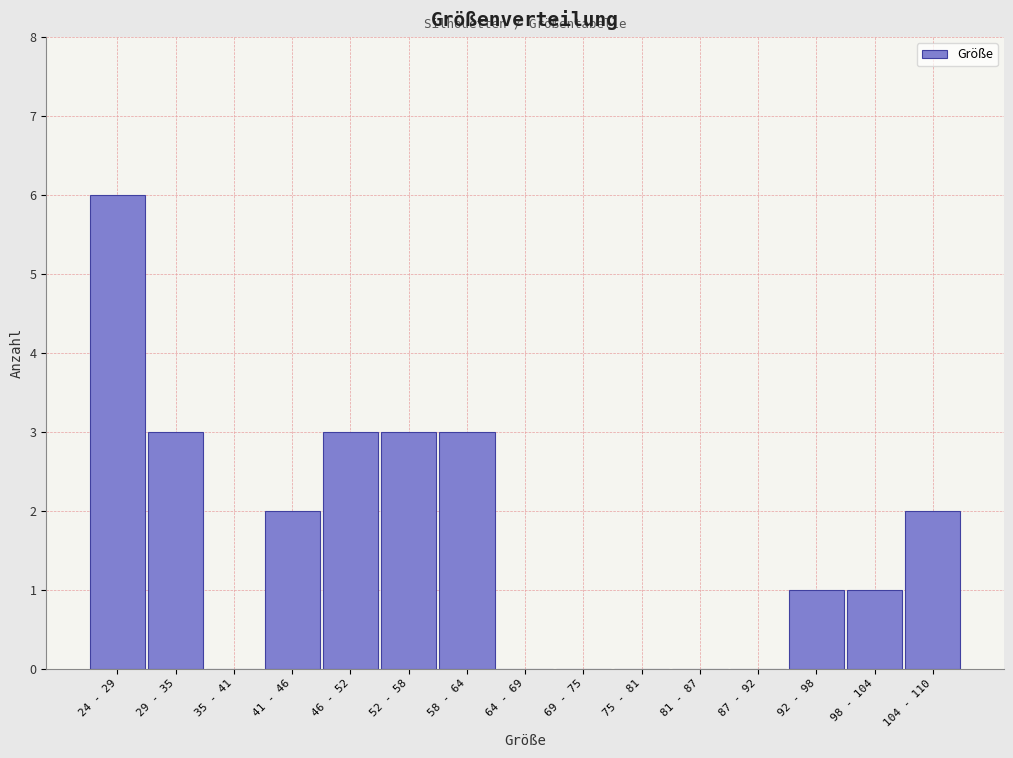

The chart shows a value of -3 at 64 - 69. True or false?

False